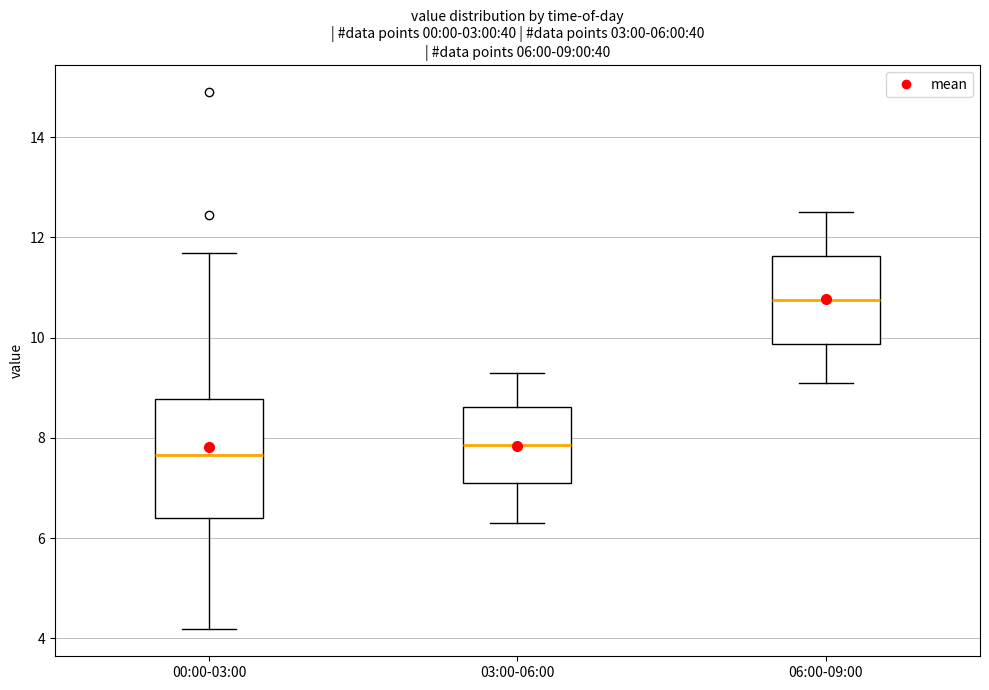

Which box has the highest median line?

06:00-09:00